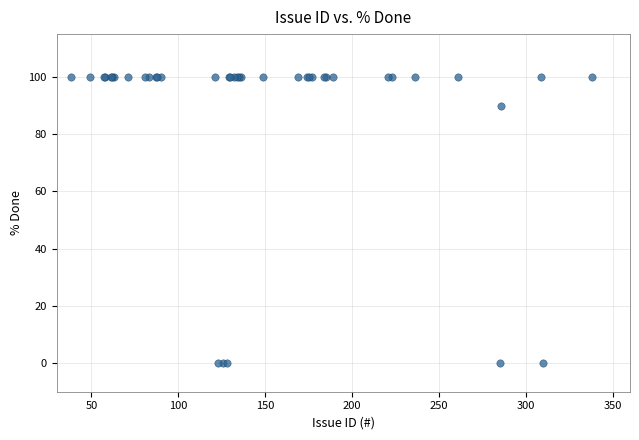

What Y value in the scatter plot is closest to 50?

90